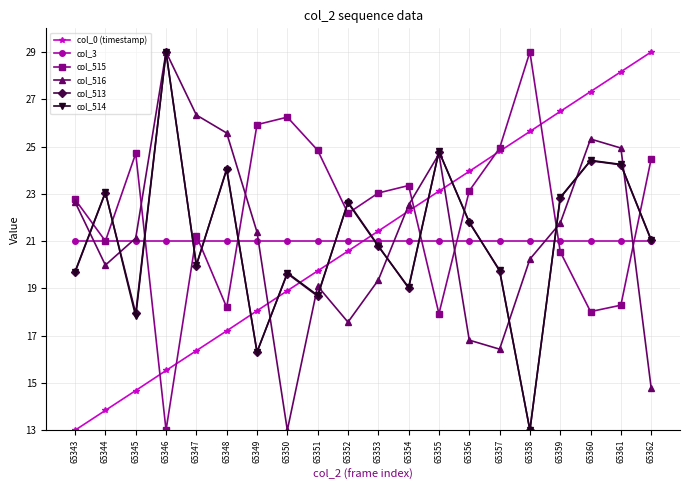

What is the value of the col_516 point at the 2nd from the left?

20.0